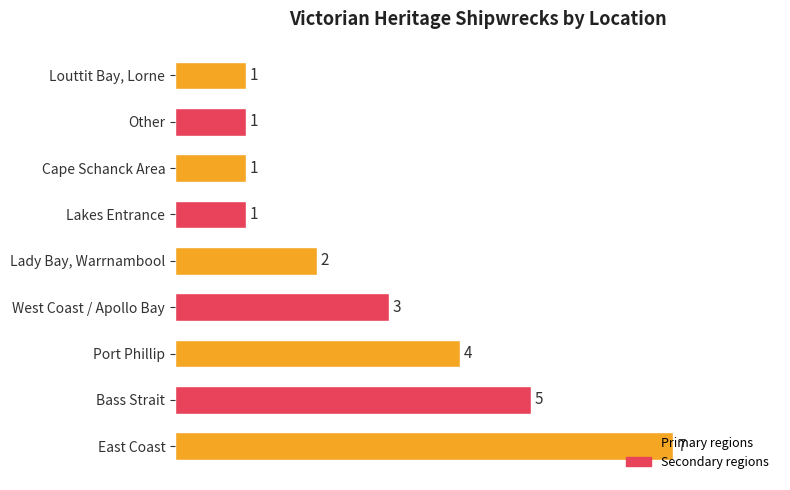

The value at Cape Schanck Area is 1. True or false?

True